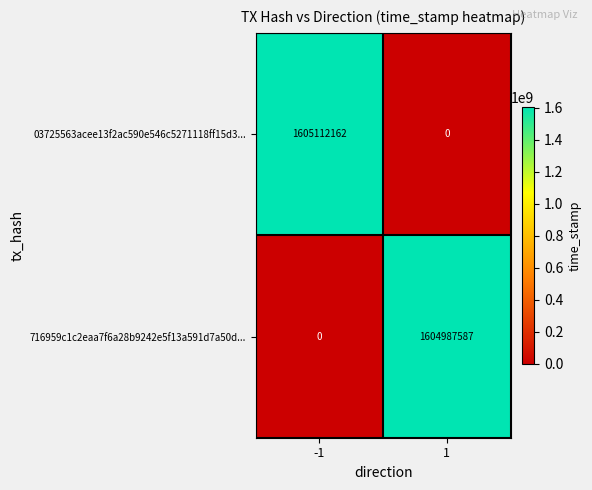

What is the greatest value displayed?

1605112162